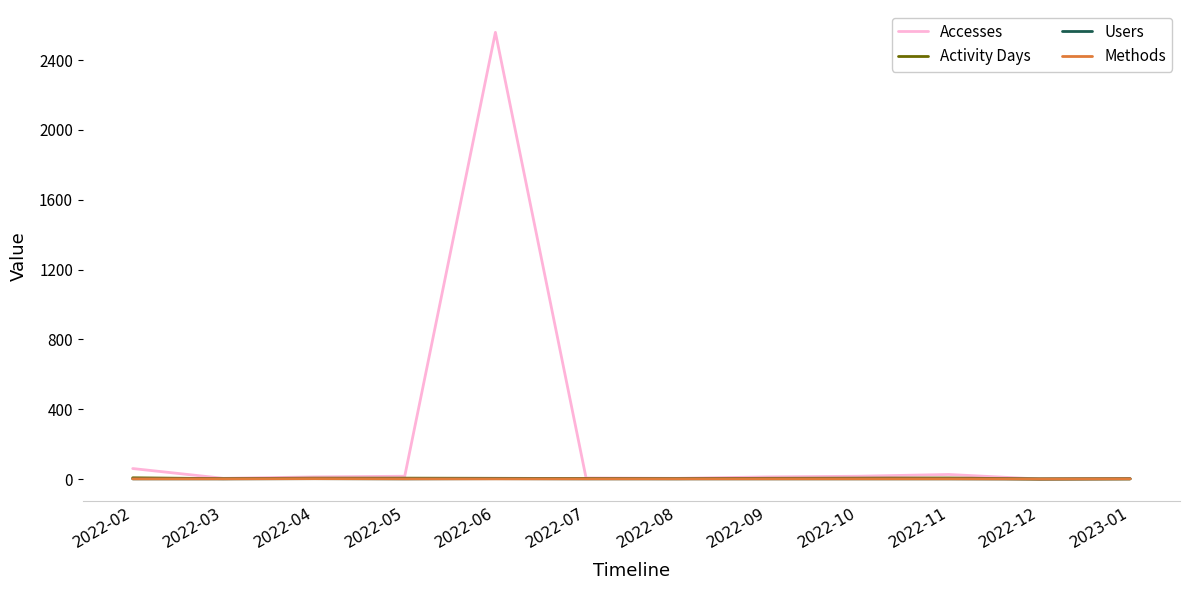

Which series has the largest total across all categories?

Accesses